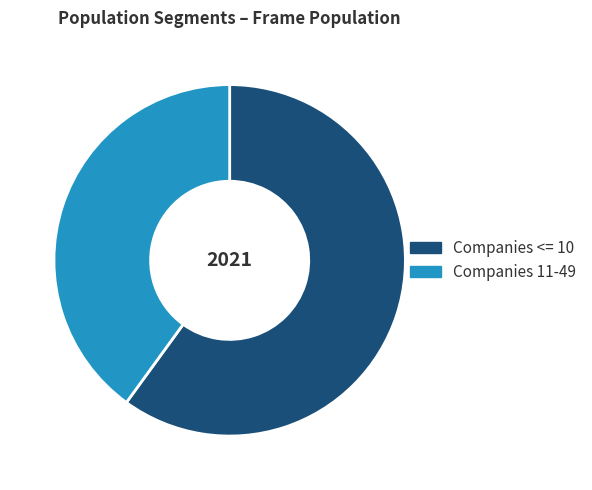

Is the sum of Companies 11-49 and Companies <= 10 greater than half?

Yes